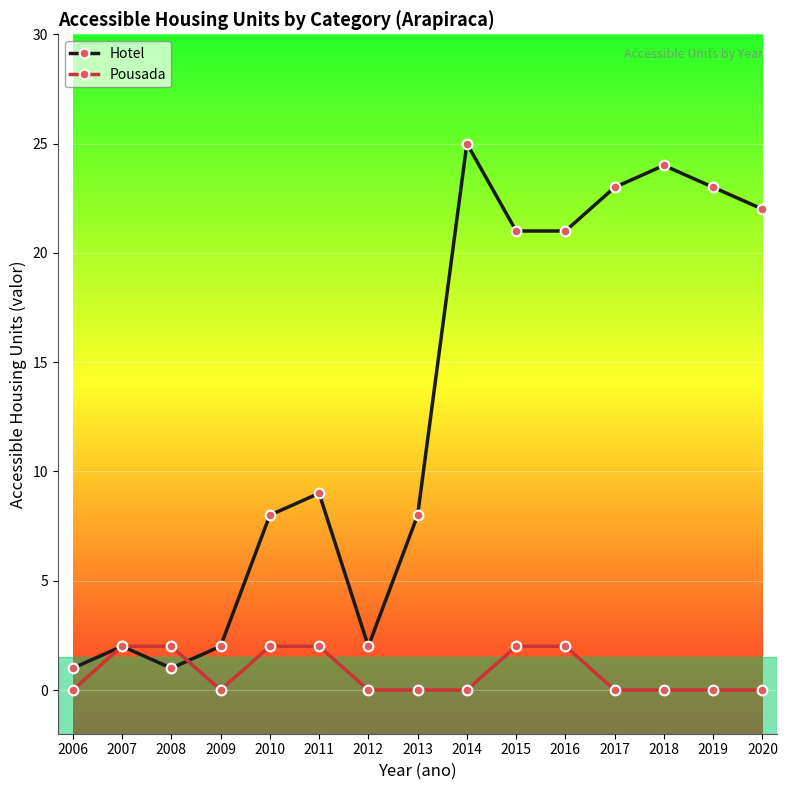

Where is Hotel nearest to the value 13?

2011